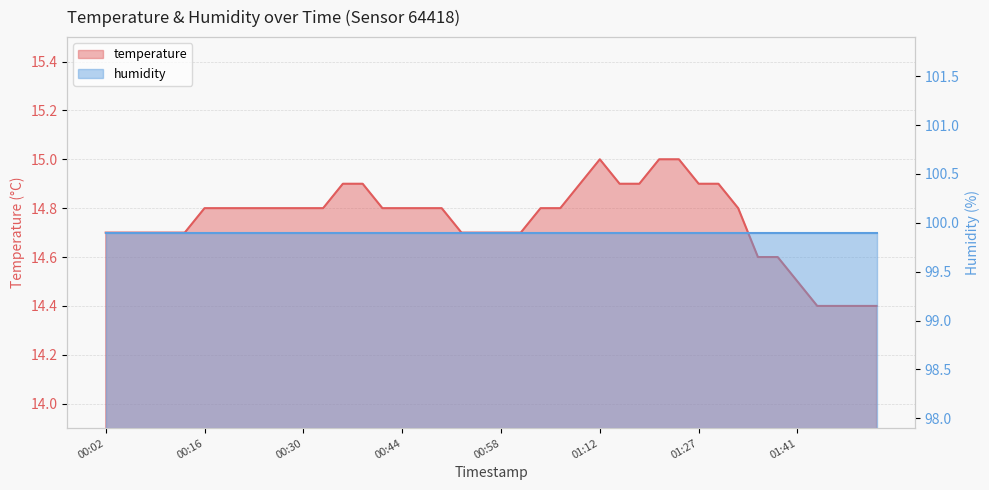

True or false: there are more than 1 points higher than both neighbors.

False